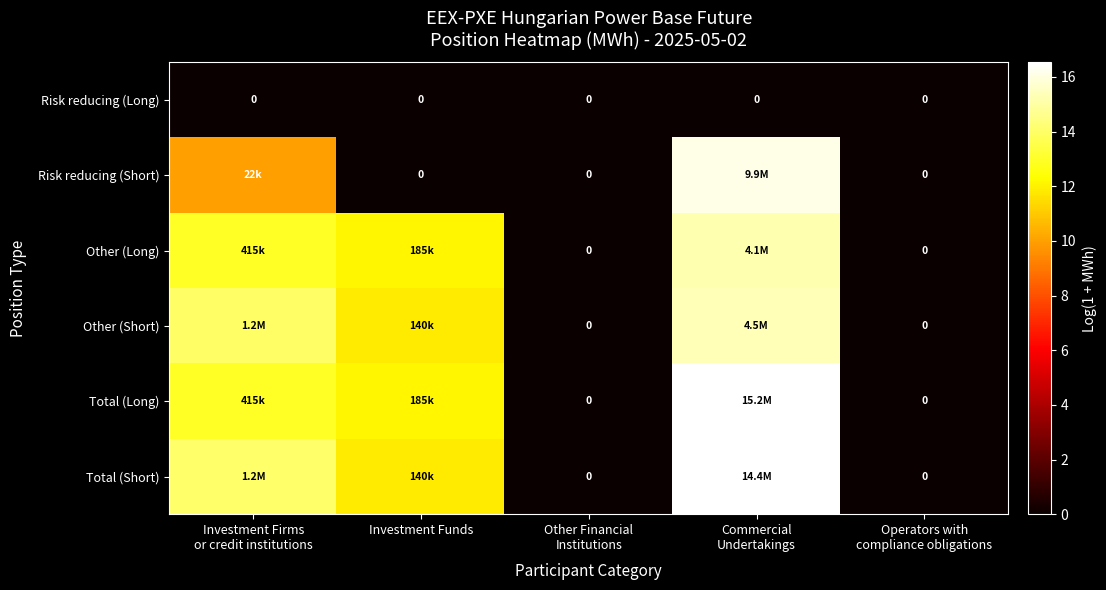

What is the difference between the Other (Long) values at Investment Firms or credit institutions and Other Financial Institutions?

12.9